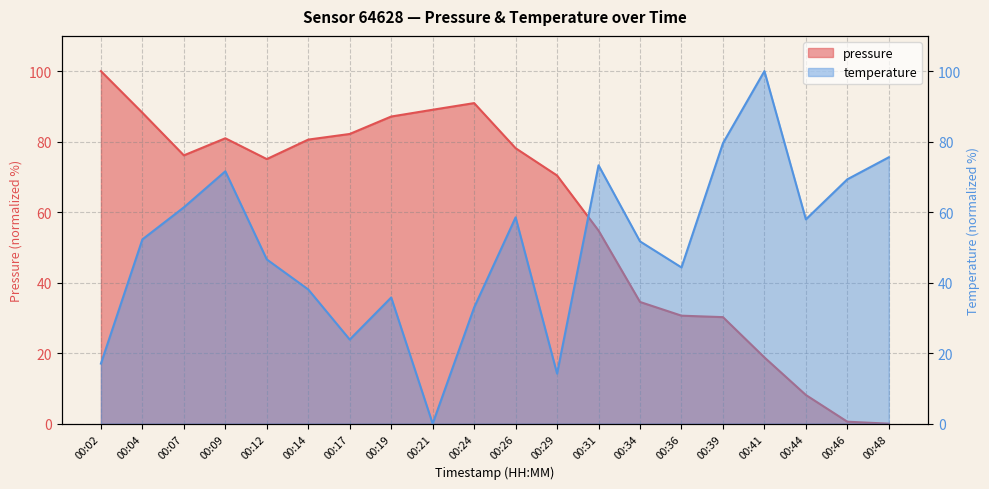

How many data points in pressure are above 76?

10